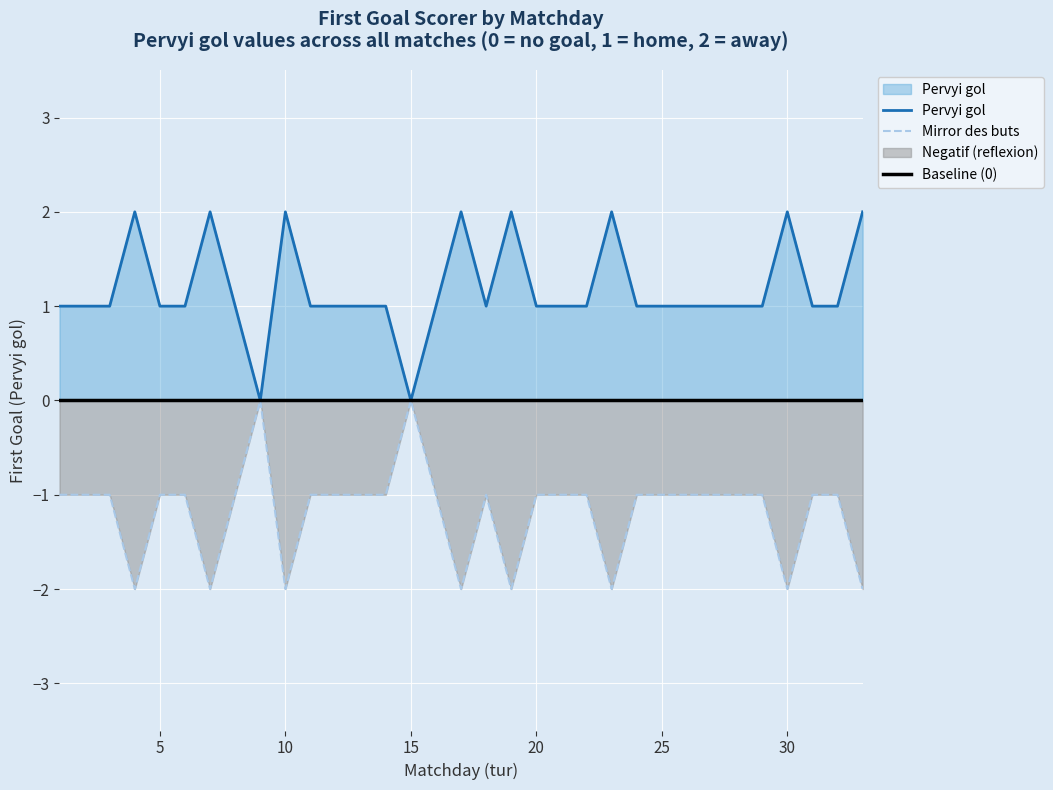

Rank the series by their average value, from highest to lowest.

Pervyi gol, Baseline (0), Mirror des buts